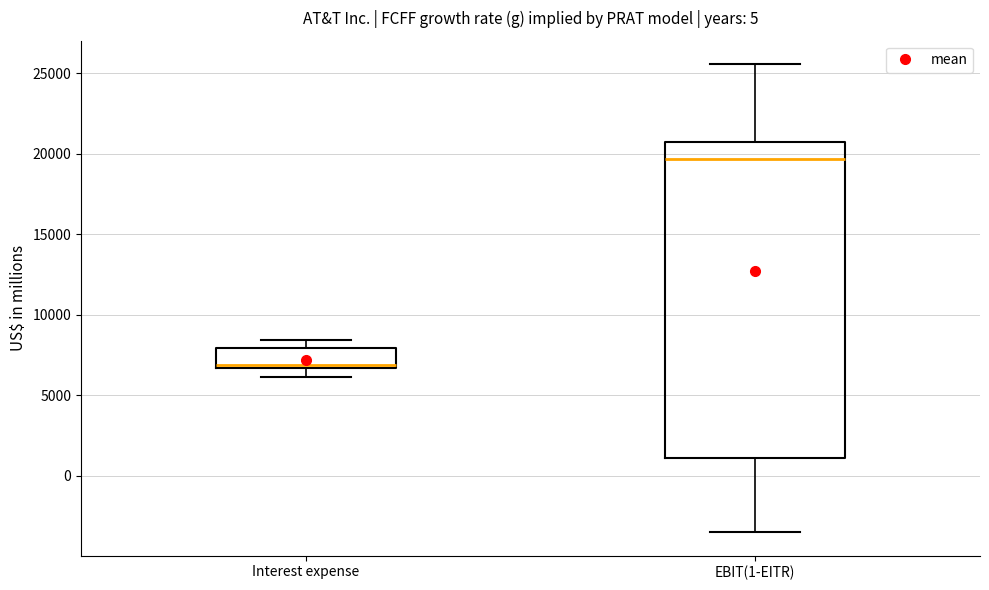

Where does the lower whisker of the box for EBIT(1-EITR) end on the y-axis? The values are not printed on the chart, so give them approximately, as read against the axis.

-3500